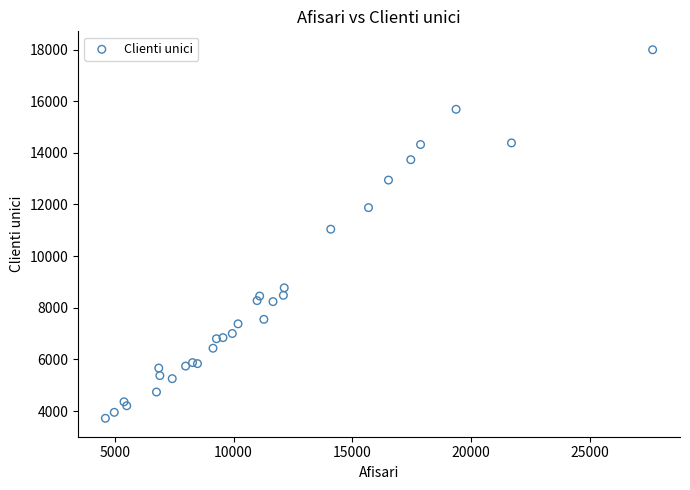

What Y value in the scatter plot is closest to 10855?

11042